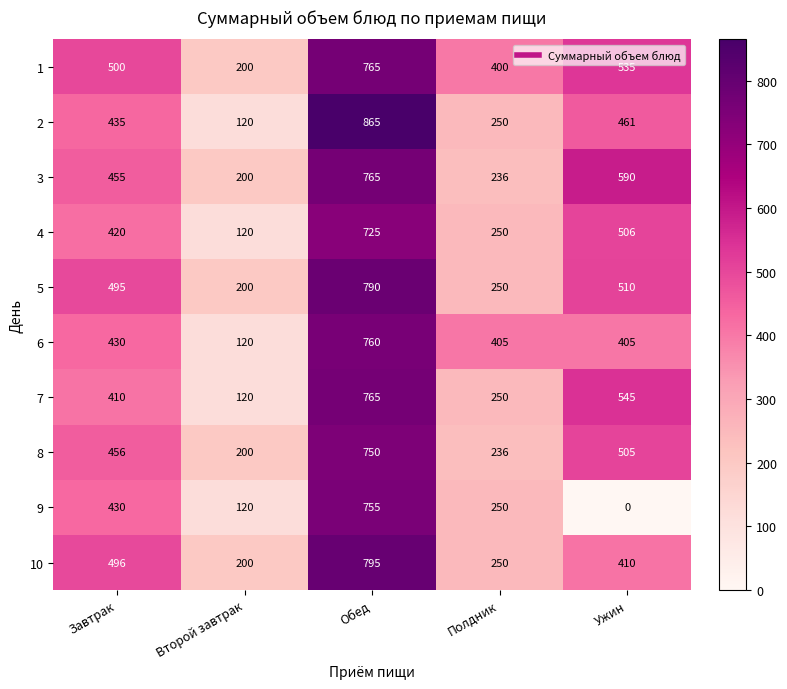

Read the 1 value at Обед.

765